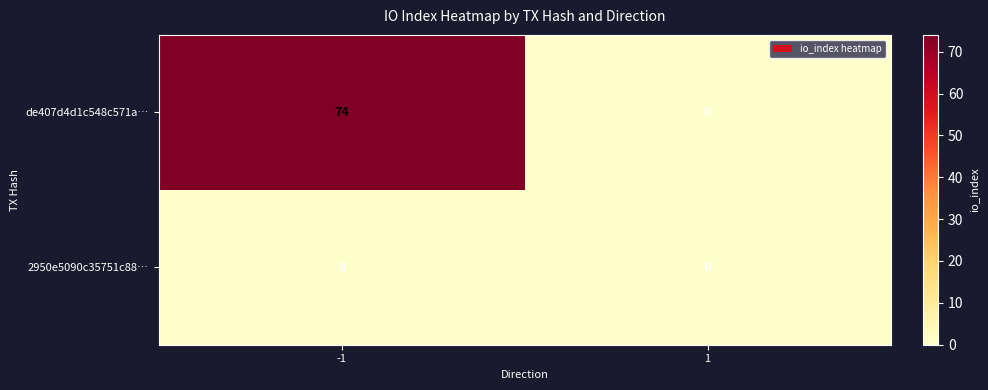

Rank the series at -1 from lowest to highest value.

2950e5090c35751c88…, de407d4d1c548c571a…